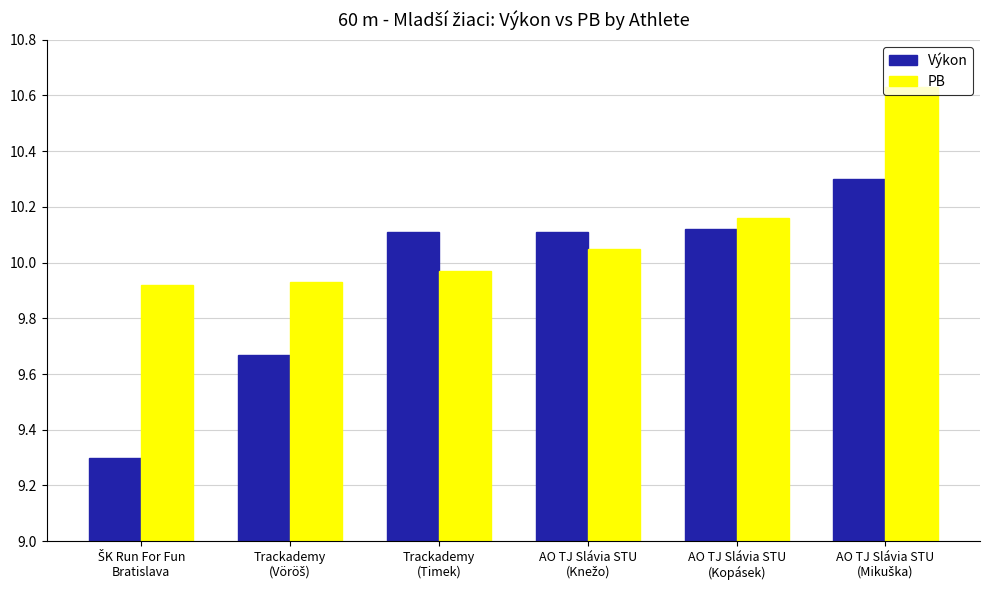

The Výkon series shows 10.1 at Trackademy
(Timek). True or false?

True